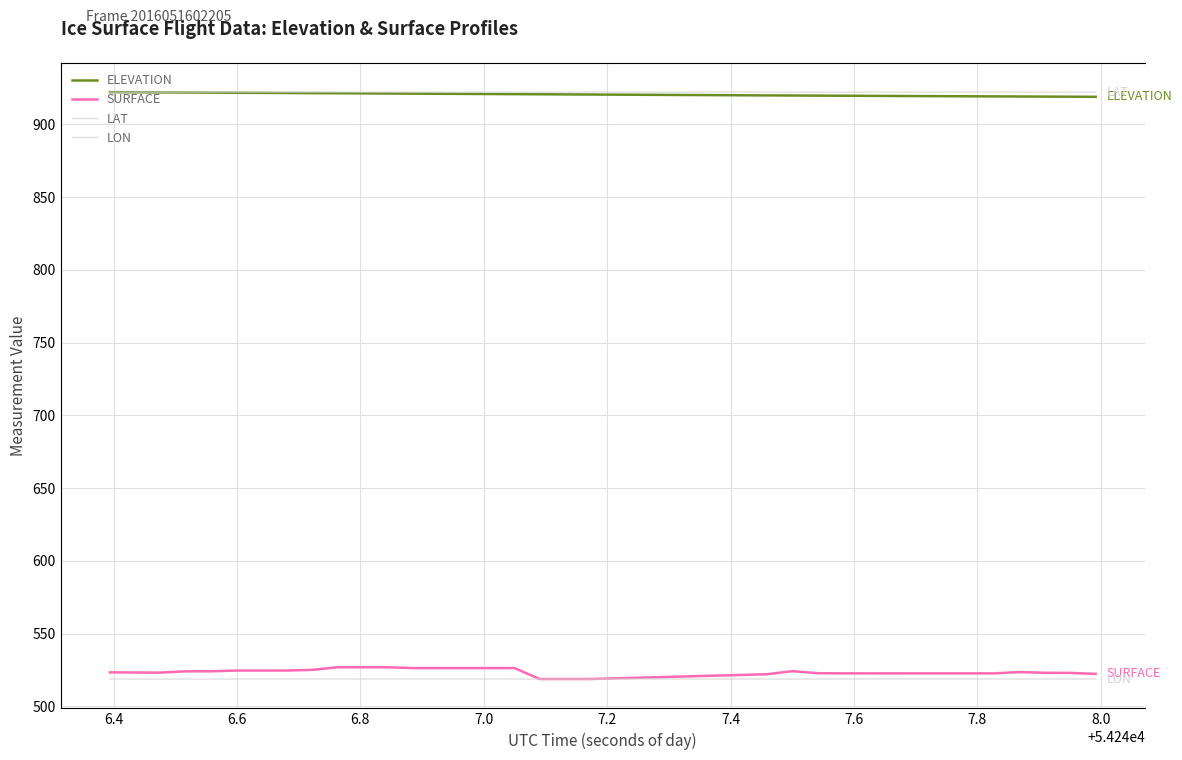

What is the lowest value of the SURFACE series?

518.9